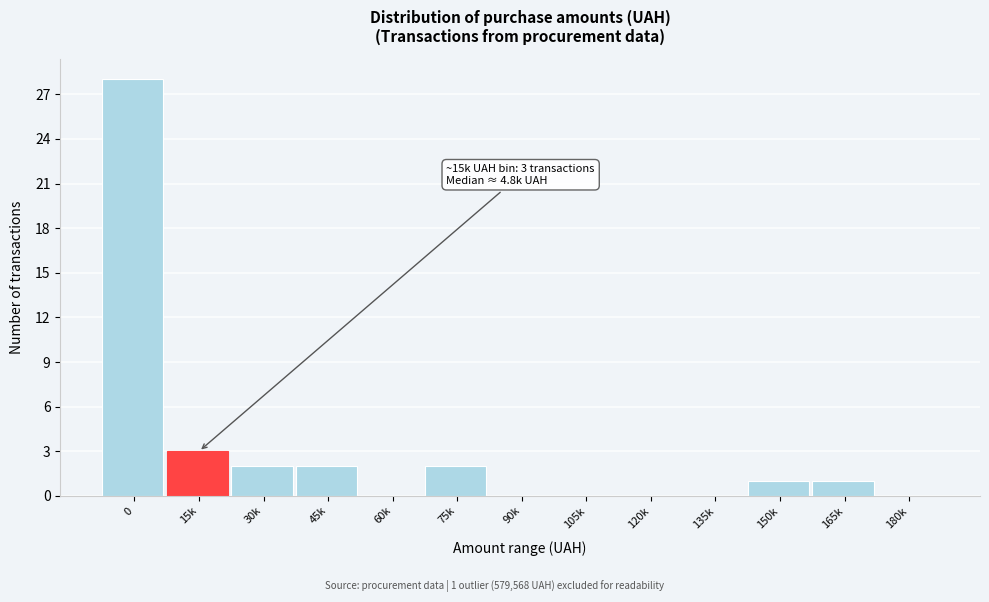

Reading left to right, what are all the values shown in this chart?

0=28	15k=3	30k=2	45k=2	60k=0	75k=2	90k=0	105k=0	120k=0	135k=0	150k=1	165k=1	180k=0